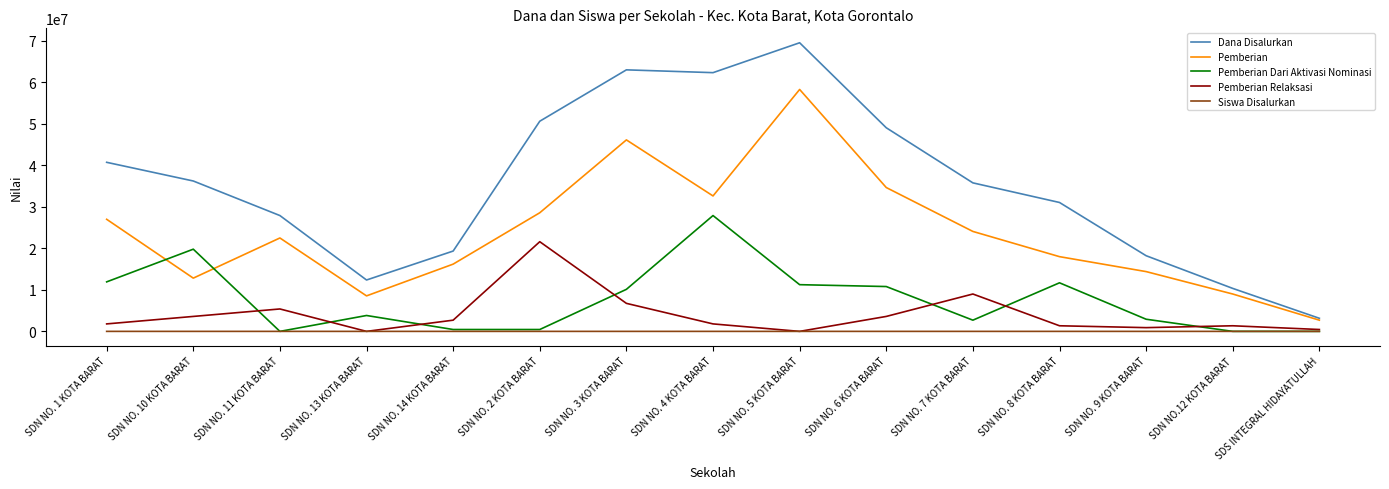

True or false: Siswa Disalurkan and Dana Disalurkan intersect in this chart.

False